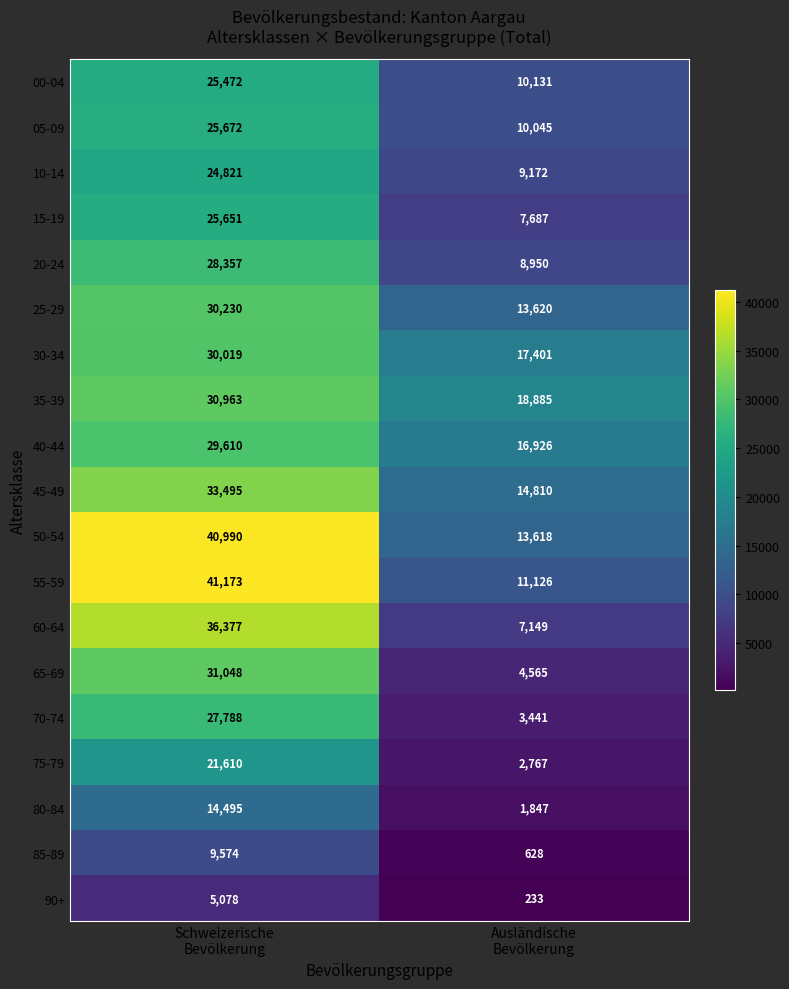

What is the highest value of the 40-44 series?

29610